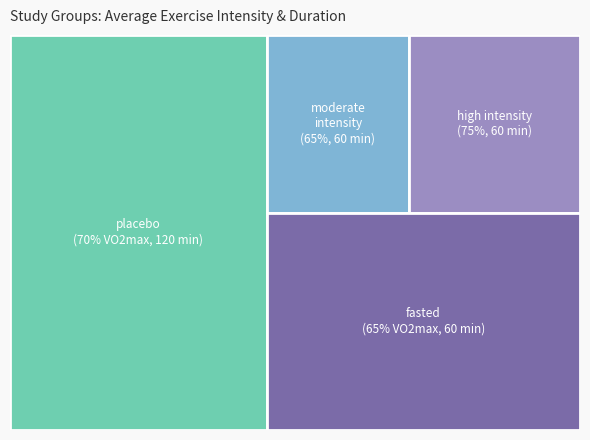

At how many categories does at least one series exceed 39?

2